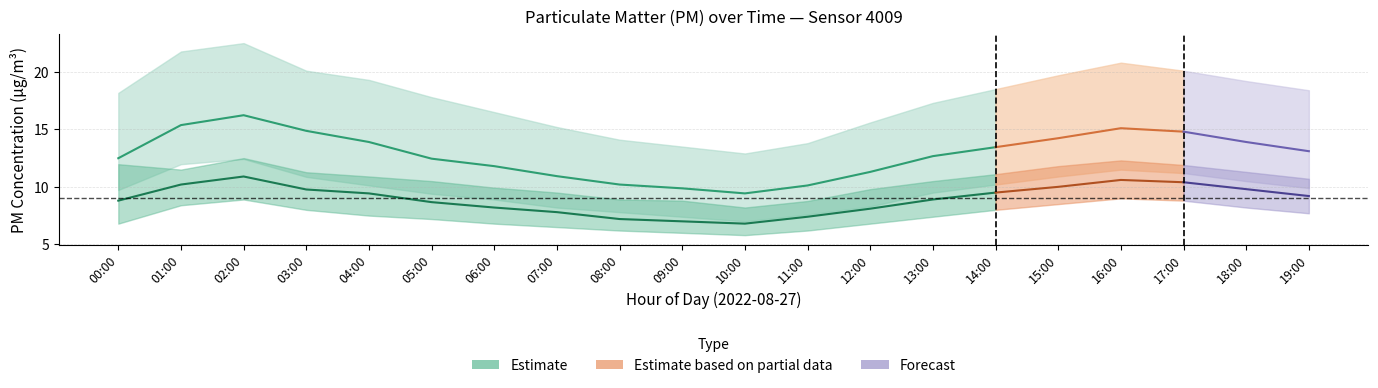

True or false: P2 has more than 0 points higher than both neighbors.

True